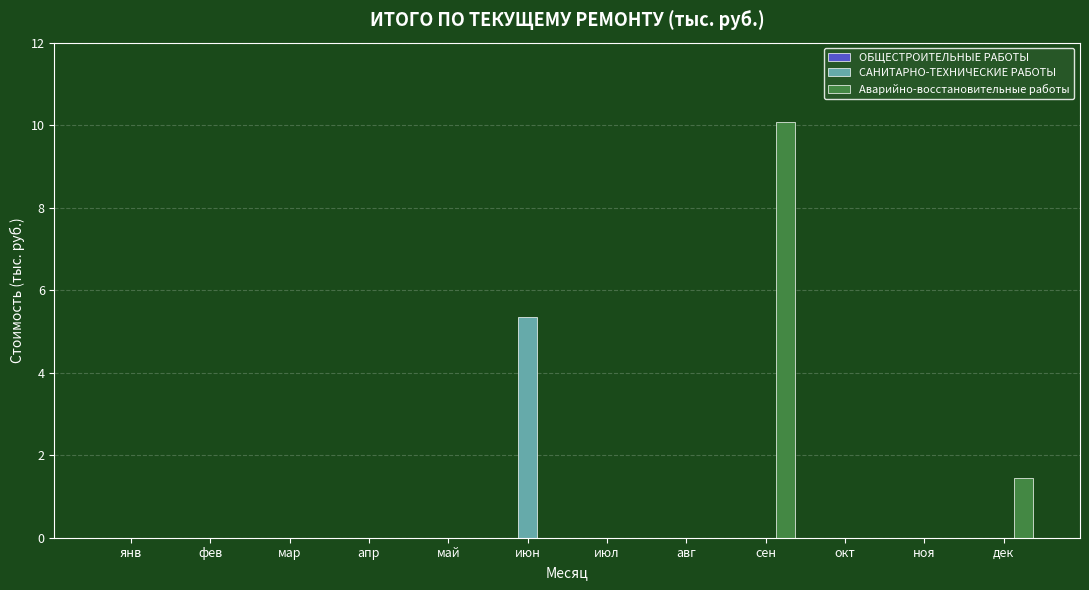

Which series changed the most between апр and июн?

САНИТАРНО-ТЕХНИЧЕСКИЕ РАБОТЫ